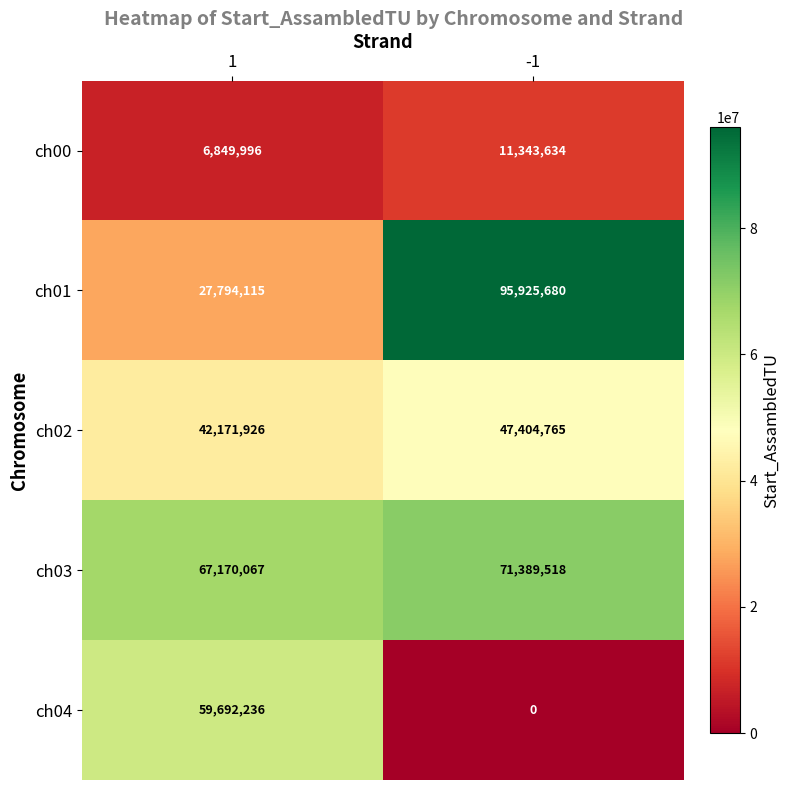

Is the value of ch01 at 1 greater than the value of ch02 at 1?

No